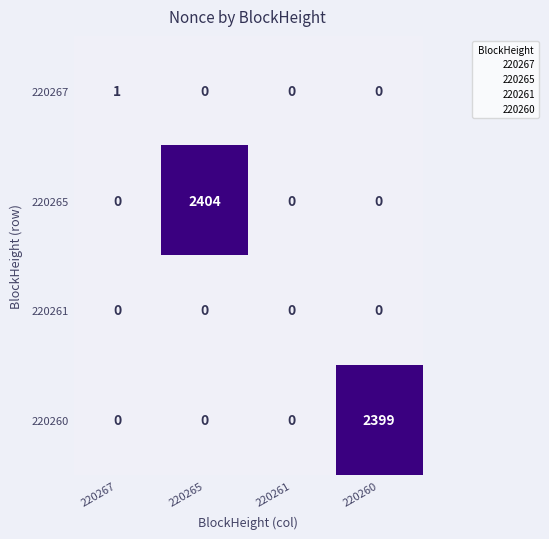

Which series has the largest total across all categories?

220265